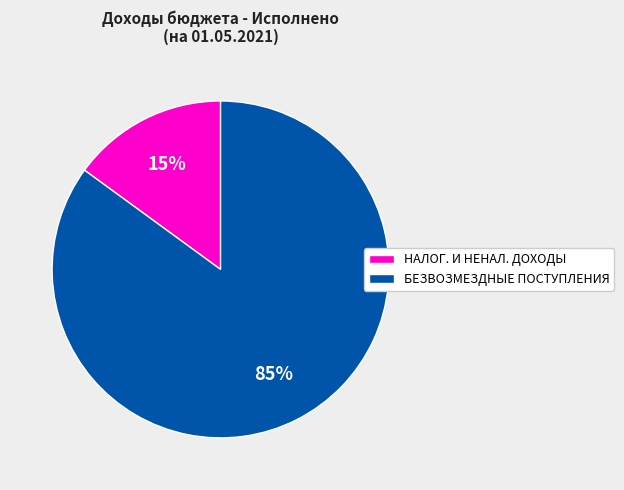

To the nearest percent, what is the average slice percentage?

50%